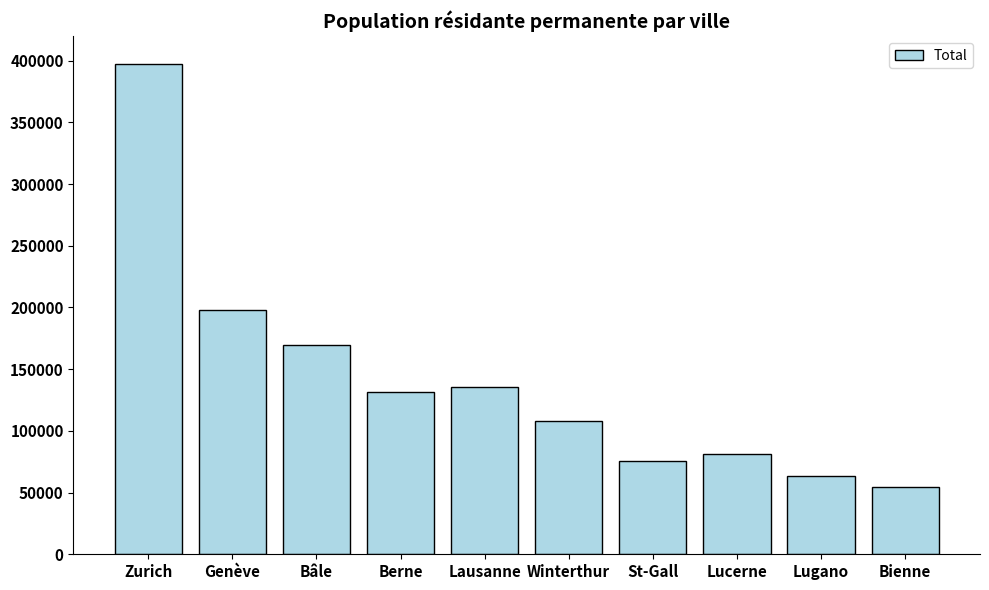

How many distinct data groups are displayed?

1